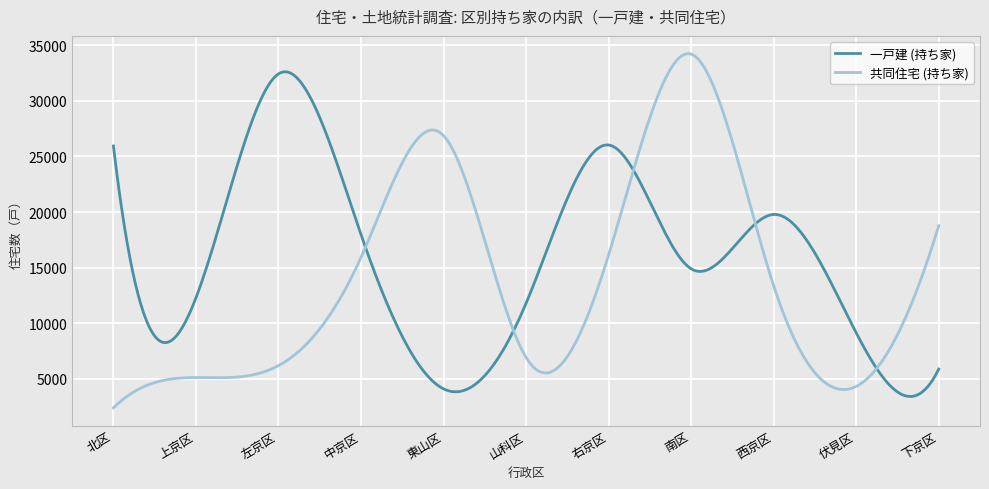

List the series in order of their peak value, lowest first.

一戸建 (持ち家), 共同住宅 (持ち家)